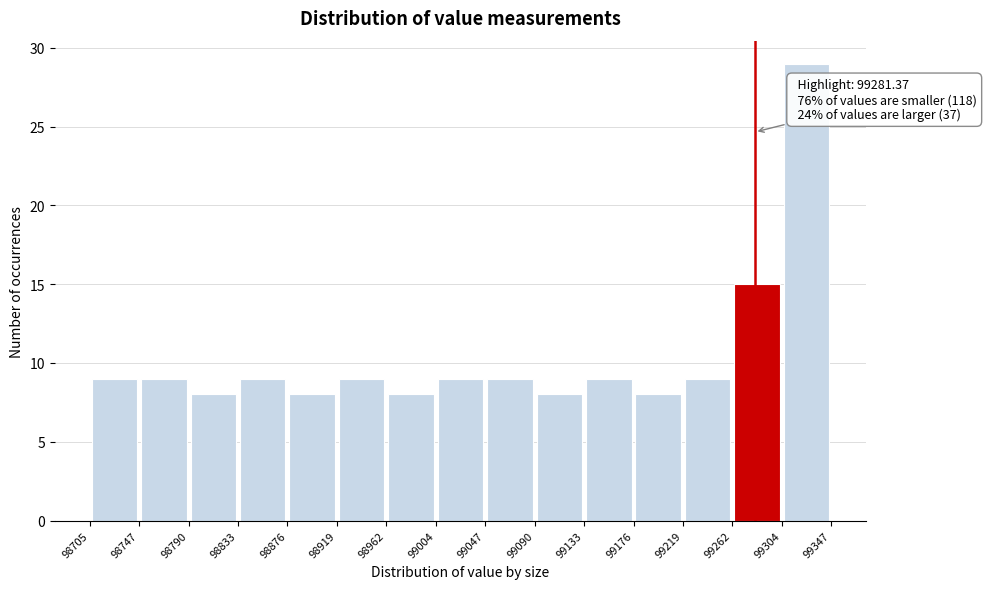

Which range on the x-axis has the tallest bar?

99304 to 99347